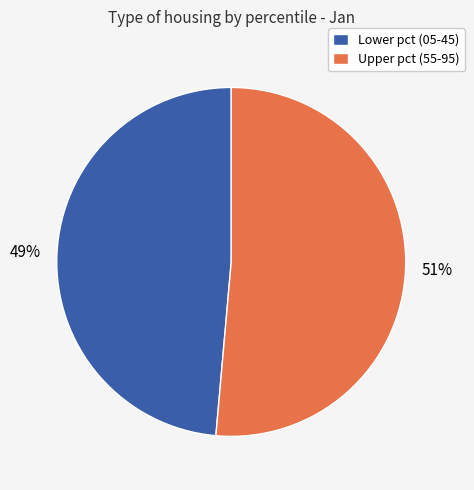

To the nearest percent, what portion does Lower pct (05-45) represent?

49%